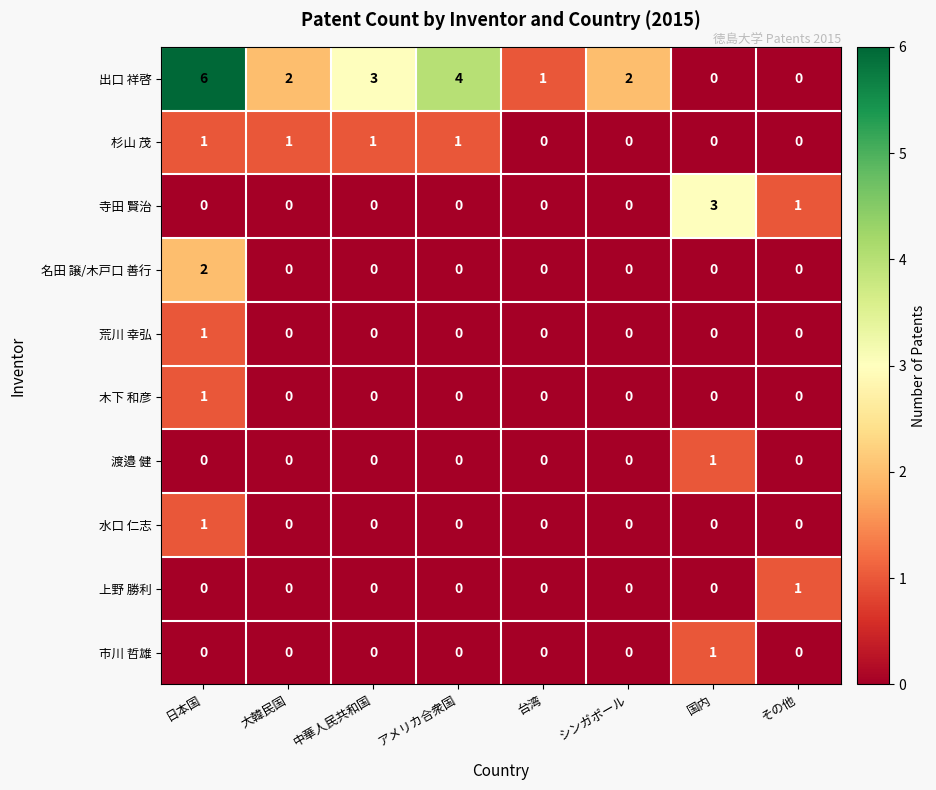

At which category is the sum across all series the highest?

日本国